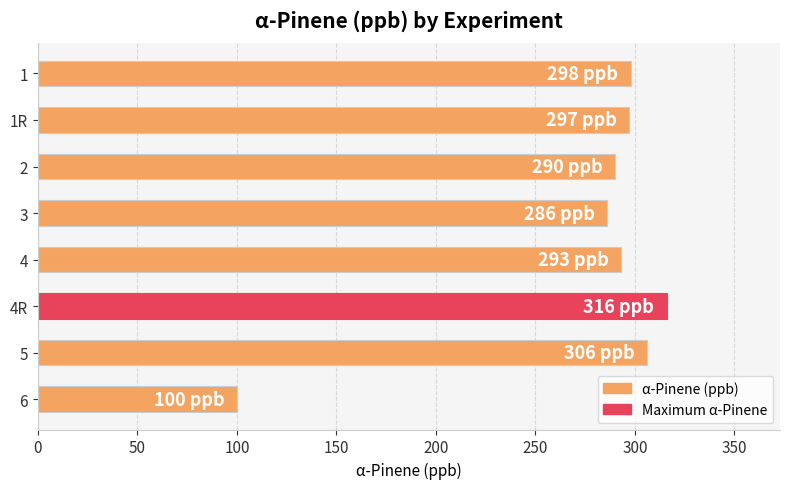

What is the label of the 6th bar from the top?

4R